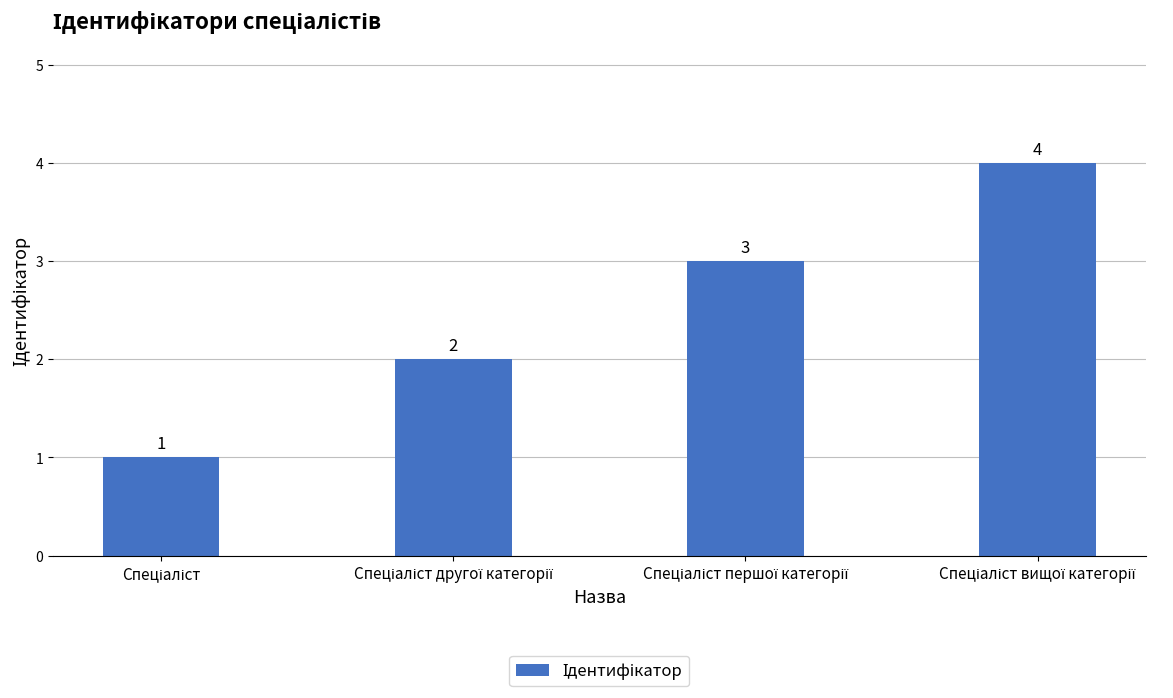

Reading left to right, extract all data points from this chart.

1	2	3	4